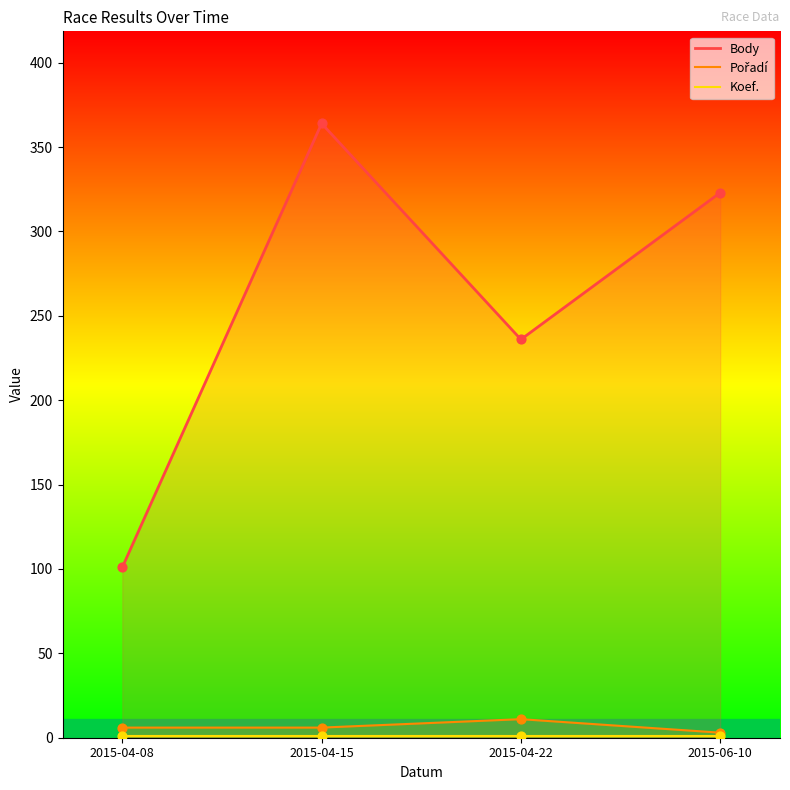

What is the total value across all series at 2015-06-10?

327